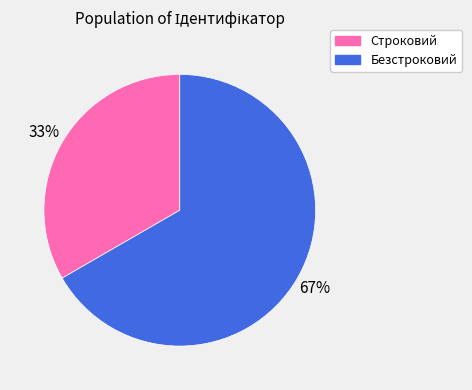

Which slice is the smallest?

Строковий